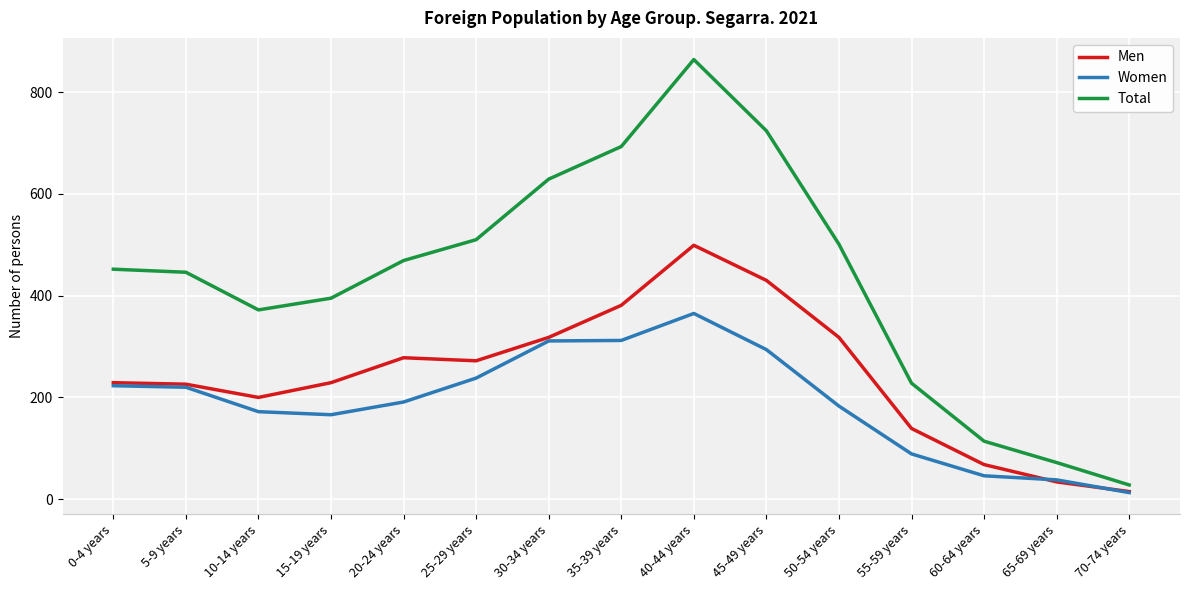

Count the number of categories in the chart.

15